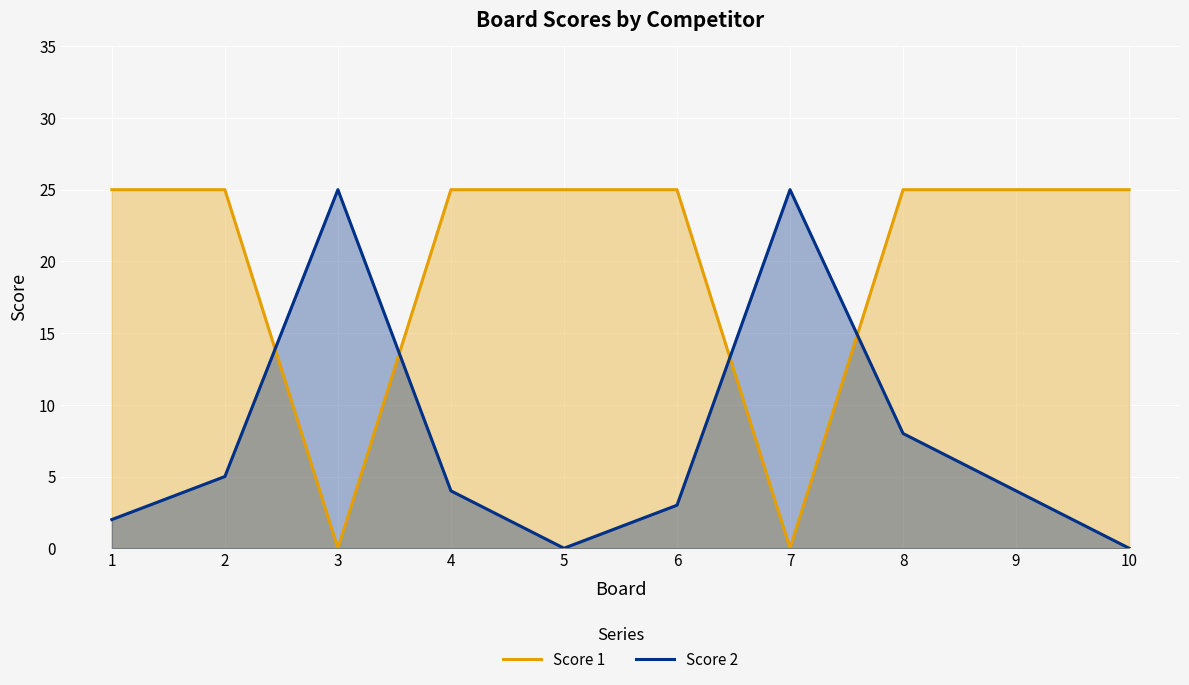

Count the number of data series in this chart.

2